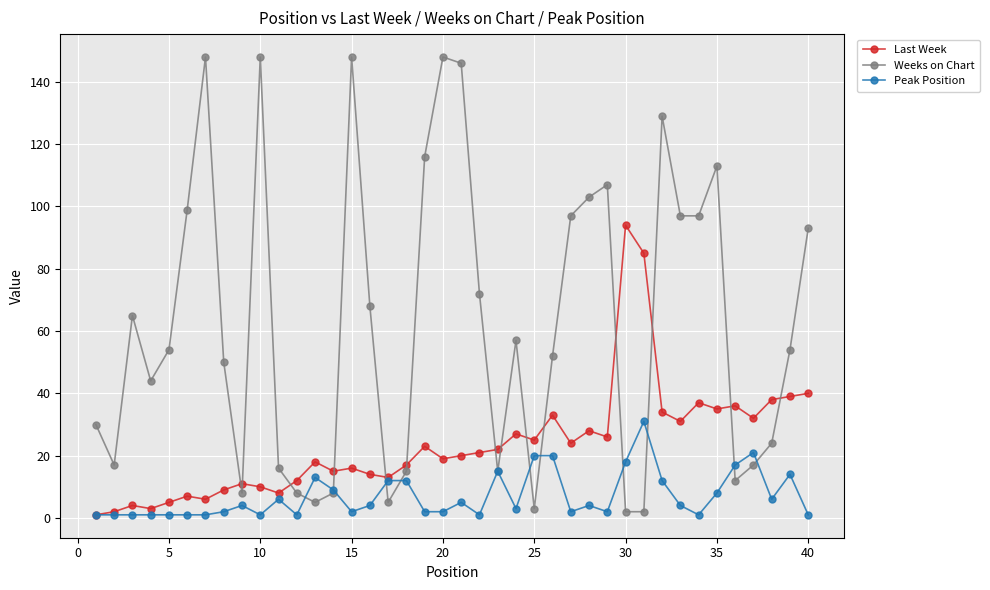

What is the greatest value displayed?

148